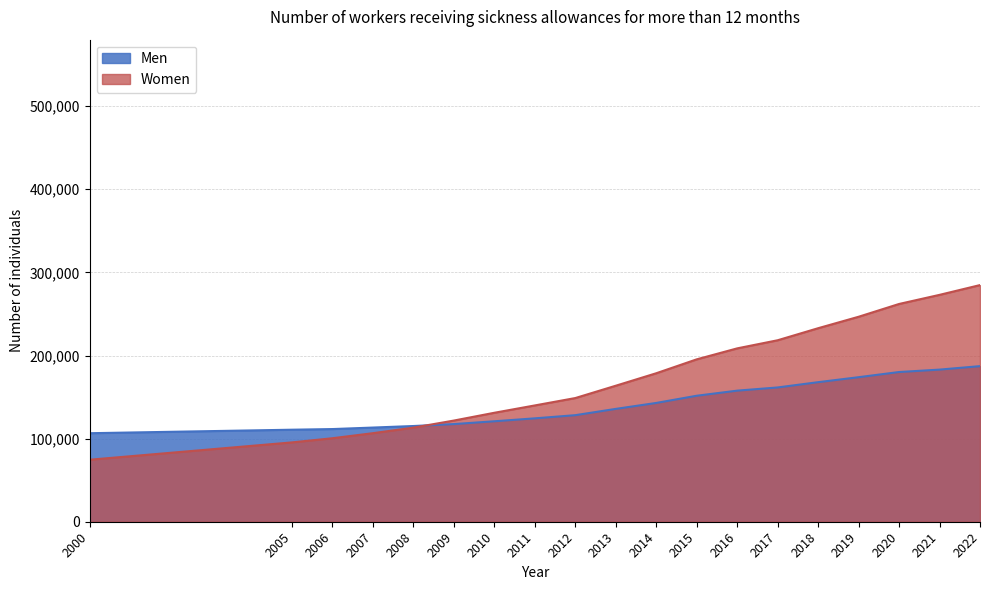

Reading left to right, extract all data points from this chart.

Men: 2000=106502	2005=110719	2006=111496	2007=113307	2008=115165	2009=117486	2010=120872	2011=124392	2012=128205	2013=135765	2014=142920	2015=151588	2016=157717	2017=161563	2018=167904	2019=173897	2020=180121	2021=183030	2022=187195
Women: 2000=74605	2005=95466	2006=100468	2007=106548	2008=113221	2009=121735	2010=131103	2011=139928	2012=148809	2013=163643	2014=178653	2015=195383	2016=208576	2017=218345	2018=232841	2019=246607	2020=262006	2021=272966	2022=284732